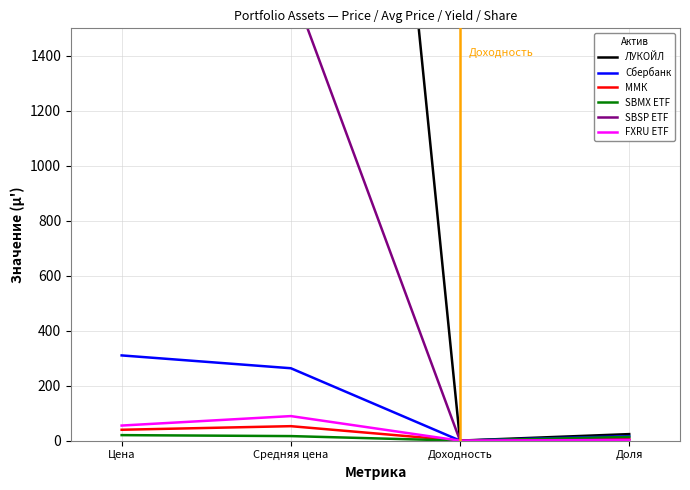

True or false: ЛУКОЙЛ and Сбербанк intersect in this chart.

False